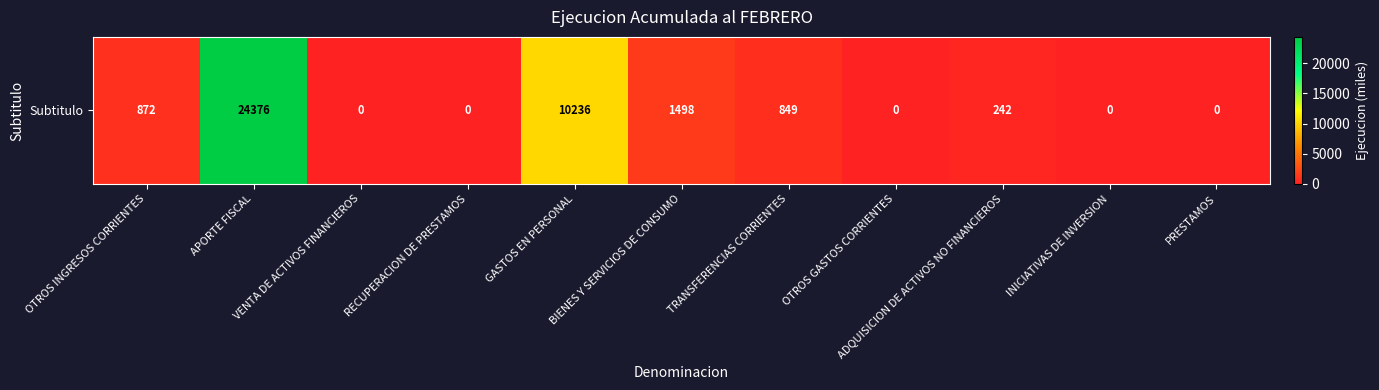

The chart shows a value of 10236 at GASTOS EN PERSONAL. True or false?

True